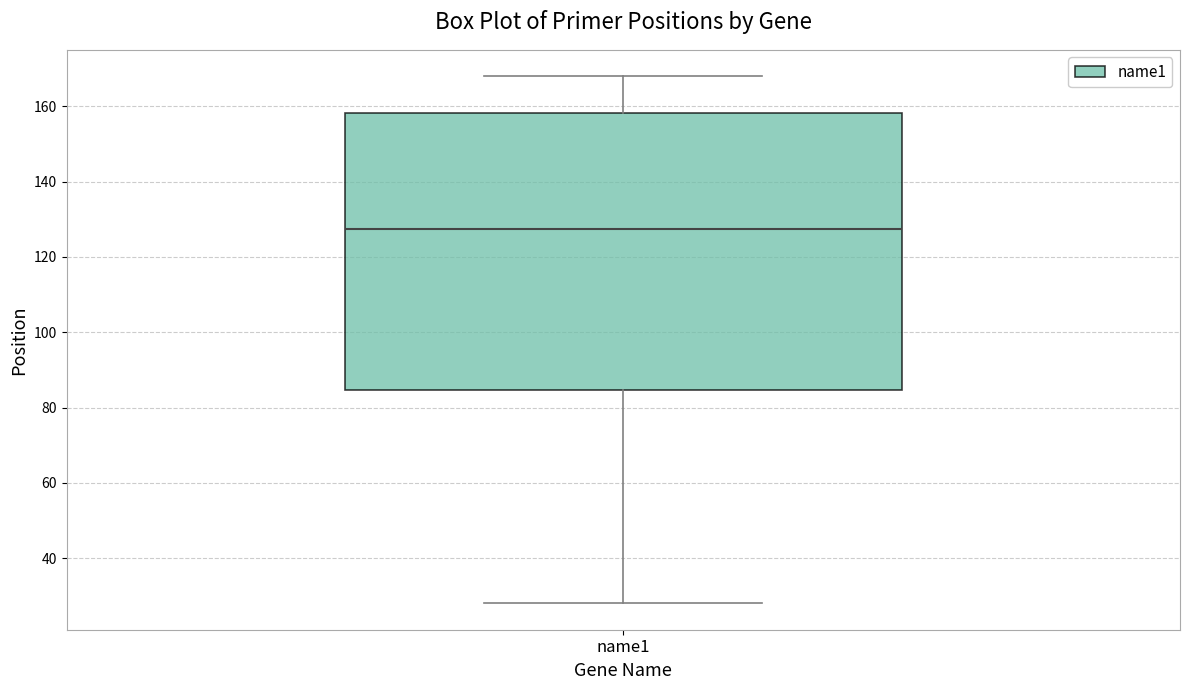

Where is the upper edge of the box for name1 on the y-axis? The values are not printed on the chart, so give them approximately, as read against the axis.

158